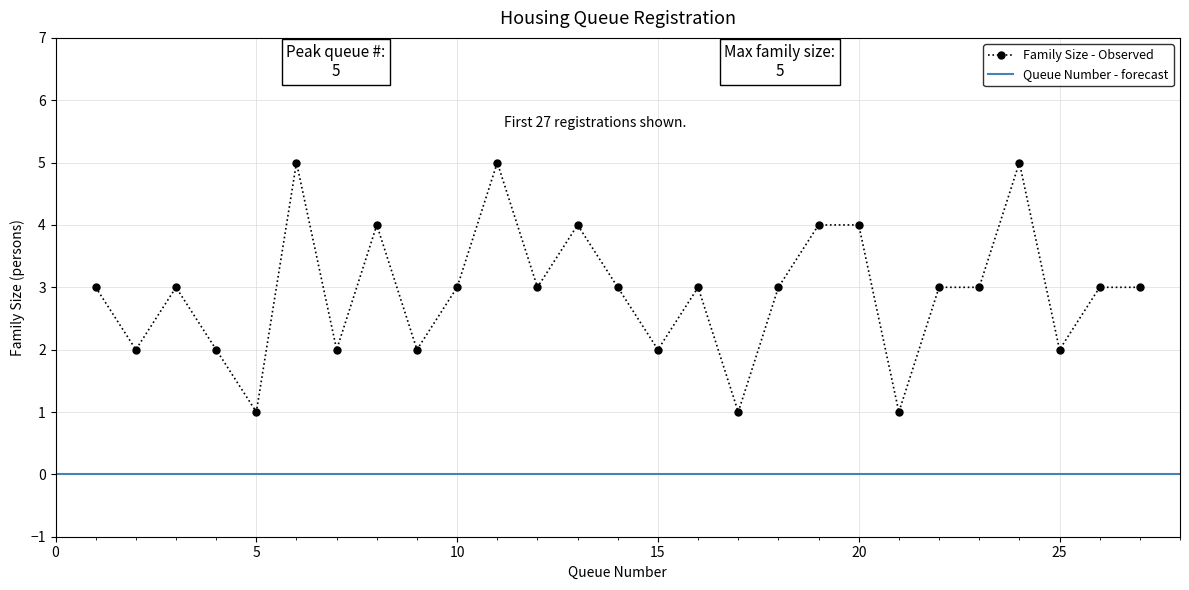

At which category does the chart reach its minimum across all series?

5